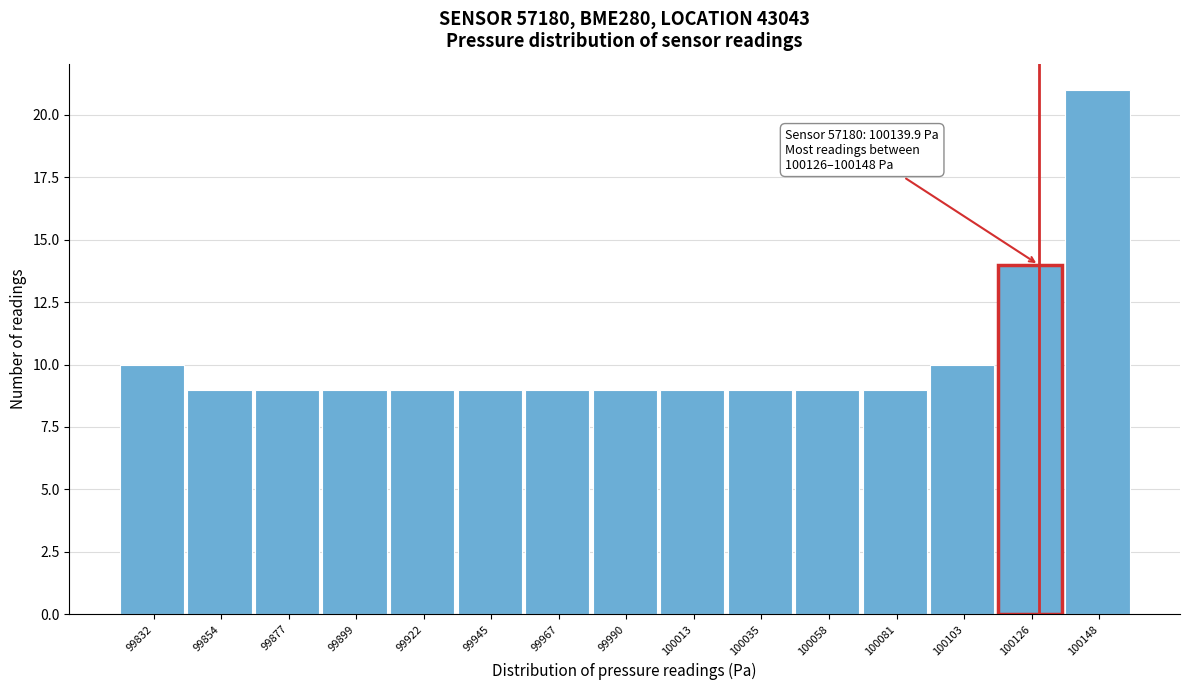

Reading left to right, extract all data points from this chart.

10	9	9	9	9	9	9	9	9	9	9	9	10	14	21